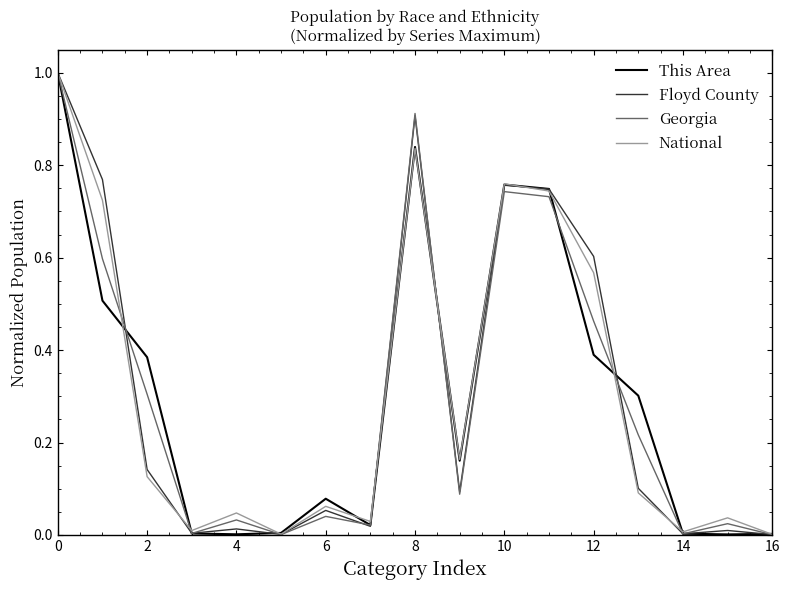

What is the greatest value displayed?

1.0